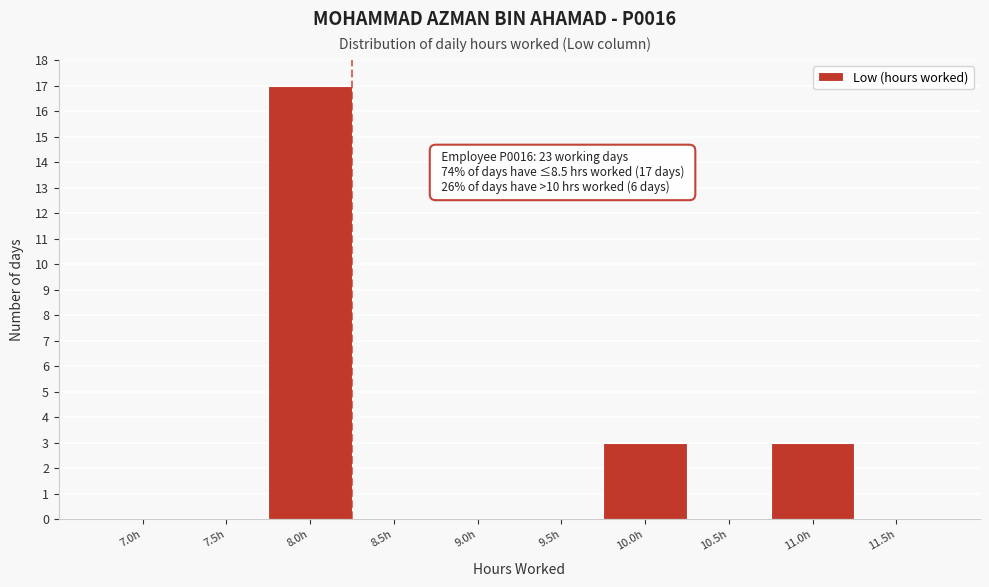

Reading left to right, list all the values displayed in this chart.

7.0h=0	7.5h=0	8.0h=17	8.5h=0	9.0h=0	9.5h=0	10.0h=3	10.5h=0	11.0h=3	11.5h=0